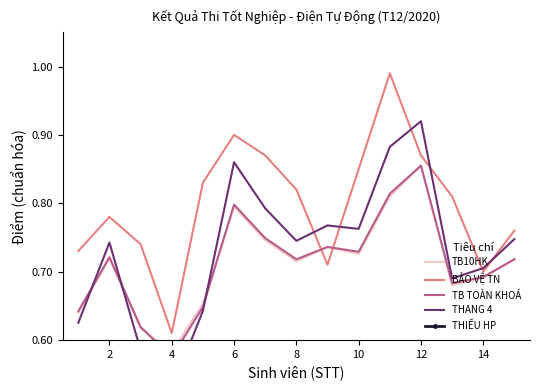

At which label is BẢO VỆ TN closest to 0?

4